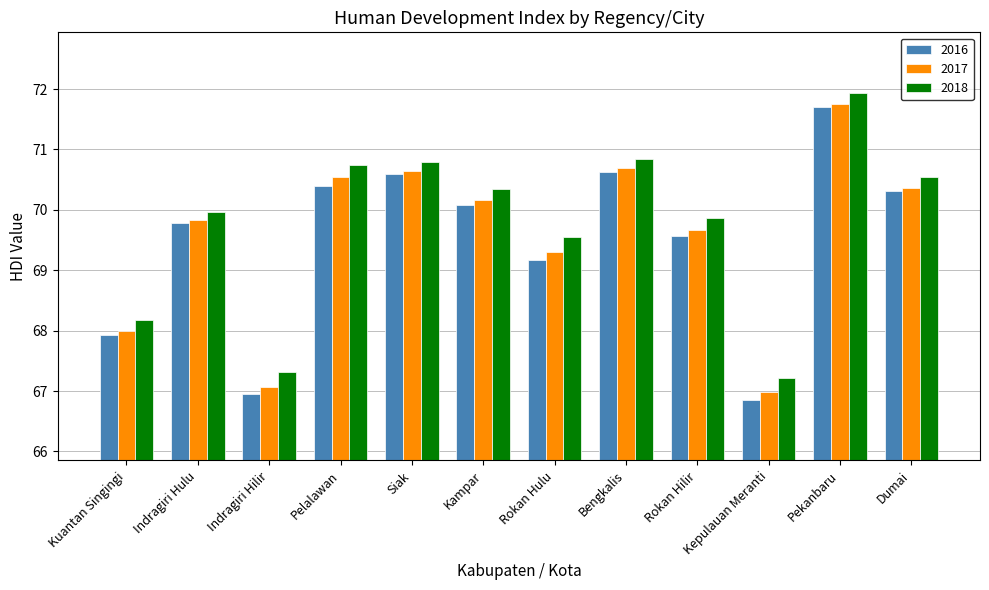

Which category has the highest value in the 2017 series?

Pekanbaru